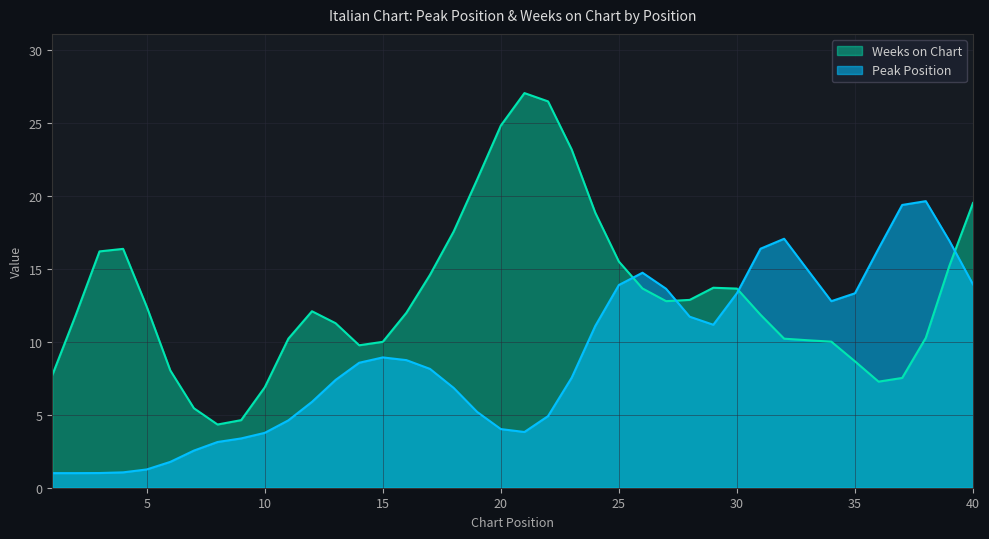

What is the total value across all series at 25?

29.4